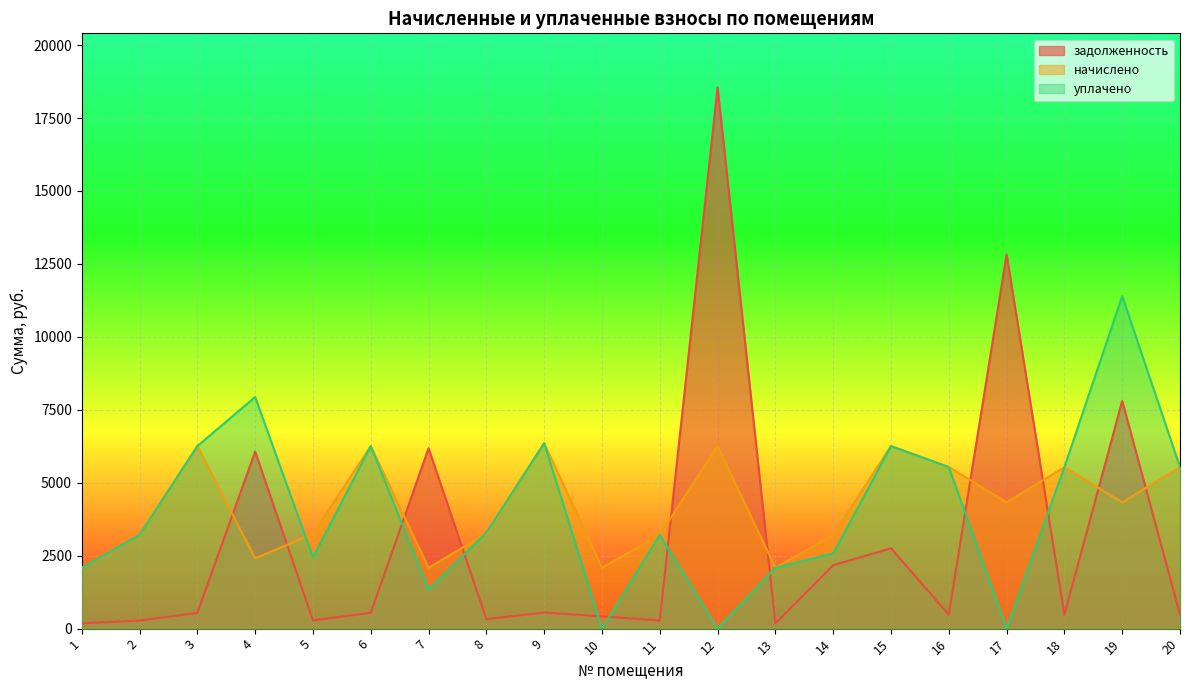

Reading left to right, extract all data points from this chart.

задолженность: 180.1	277.8	540.7	6067.2	282.9	540.4	6182.4	326.2	549.4	421.3	277.8	18547.2	180.3	2174.8	2753.4	478.6	12825.6	478.2	7804.4	478.2
начислено: 2083.9	3214.1	6256.4	2407.2	3253.0	6253.2	2086.6	3259.4	6356.9	2086.6	3214.1	6259.7	2086.6	3214.1	6256.4	5536.6	4328.6	5533.9	4328.6	5533.9
уплачено: 2083.9	3214.1	6256.4	7937.9	2439.7	6253.2	1338.2	3289.8	6356.9	0.0	3214.1	0.0	2086.6	2575.1	6255.5	5536.6	0.0	5533.9	11398.2	5533.9